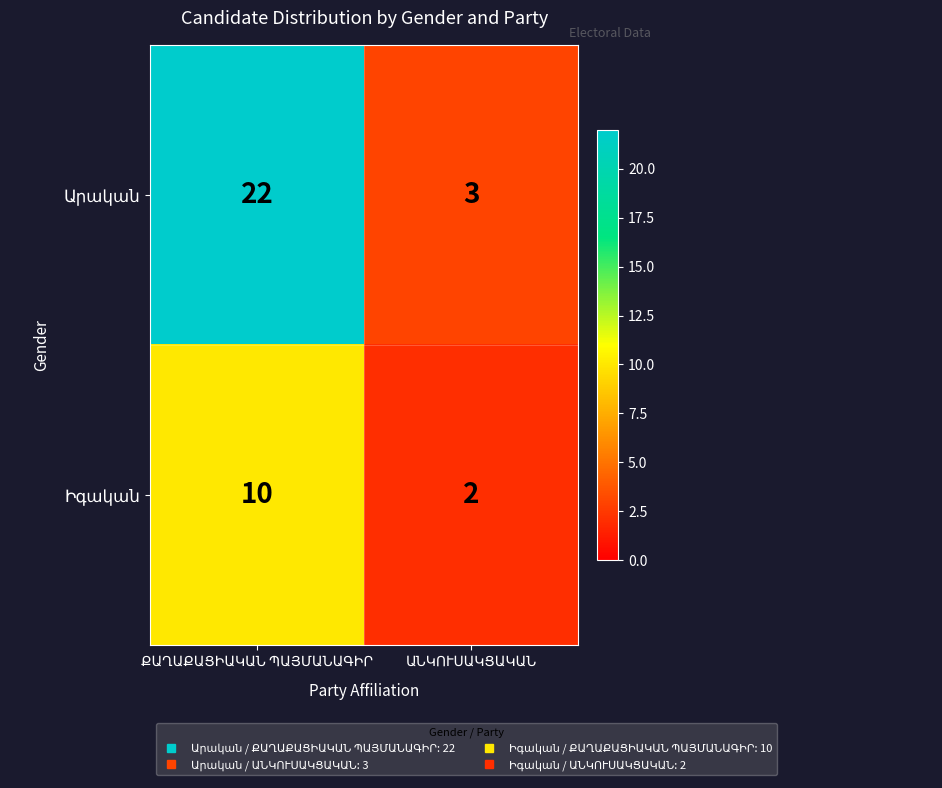

What is the maximum value shown in the chart?

22